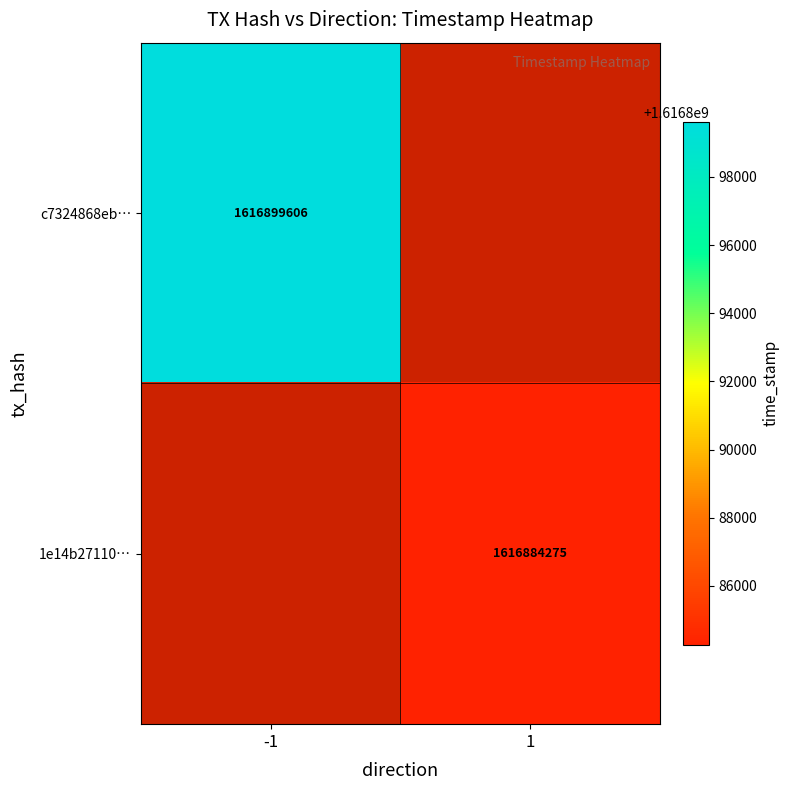

The 1e14b27110… series shows 1616884275 at 1. True or false?

True